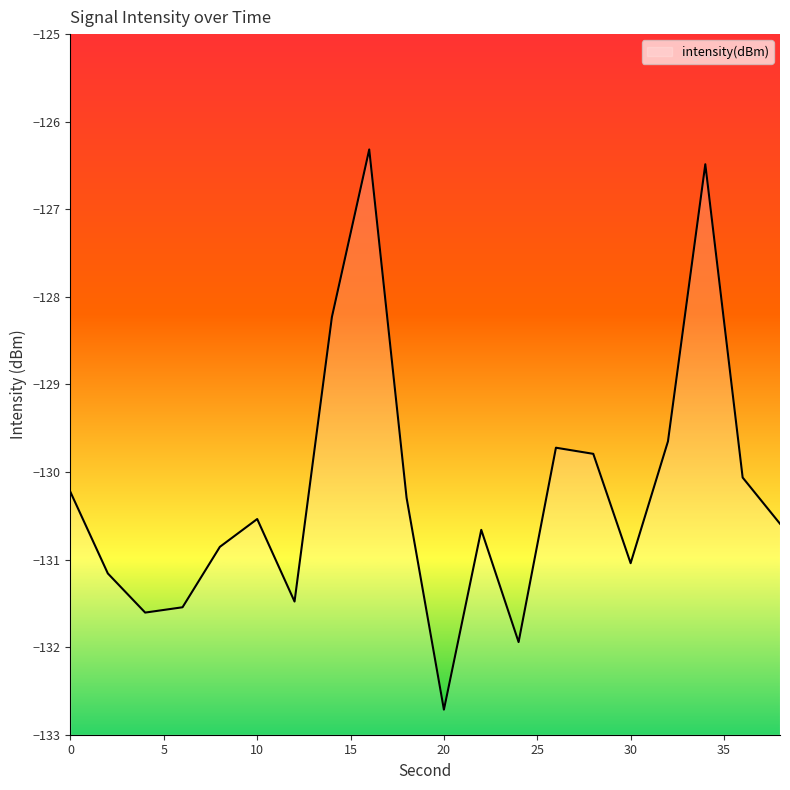

What is the approximate value at 10?

-130.5